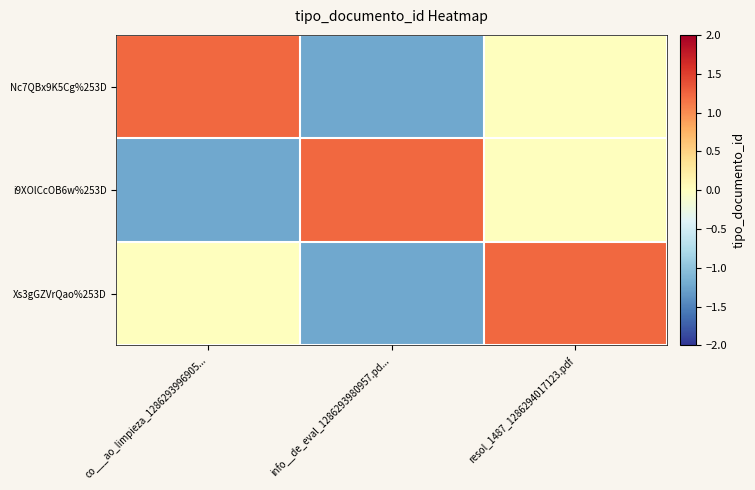

Reading right to left, transcribe all the data shown in this chart.

Nc7QBx9K5Cg%253D: resol_1487_1286294017123.pdf=0.0	info__de_eval_1286293980957.pd...=-1.2	co___ao_limpieza_1286293996905...=1.2
i9XOlCcOB6w%253D: resol_1487_1286294017123.pdf=0.0	info__de_eval_1286293980957.pd...=1.2	co___ao_limpieza_1286293996905...=-1.2
Xs3gGZVrQao%253D: resol_1487_1286294017123.pdf=1.2	info__de_eval_1286293980957.pd...=-1.2	co___ao_limpieza_1286293996905...=0.0